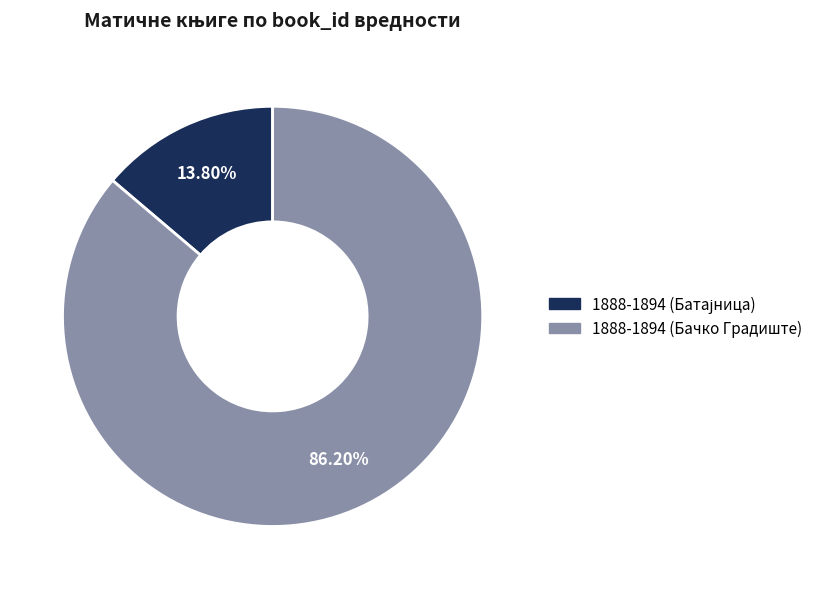

To the nearest percent, what percentage of the pie is 1888-1894 (Бачко Градиште)?

86%